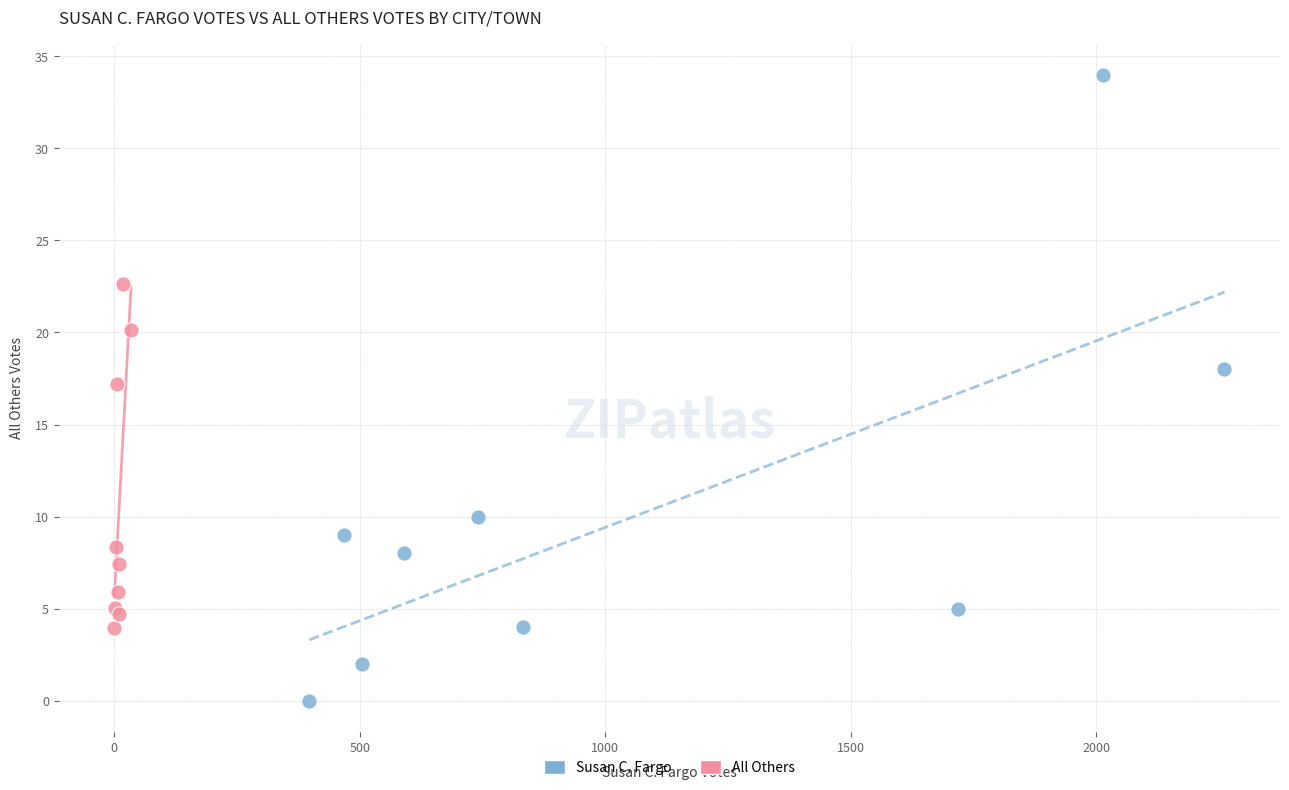

Which series has the widest spread of Y values?

Susan C. Fargo